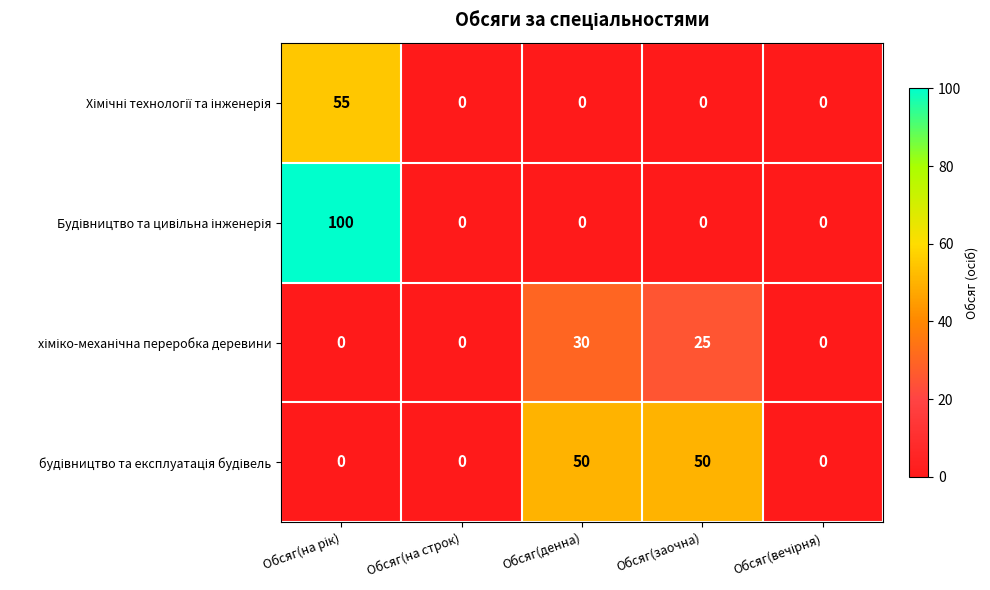

What is the spread (max minus min) of values at Обсяг(денна)?

50